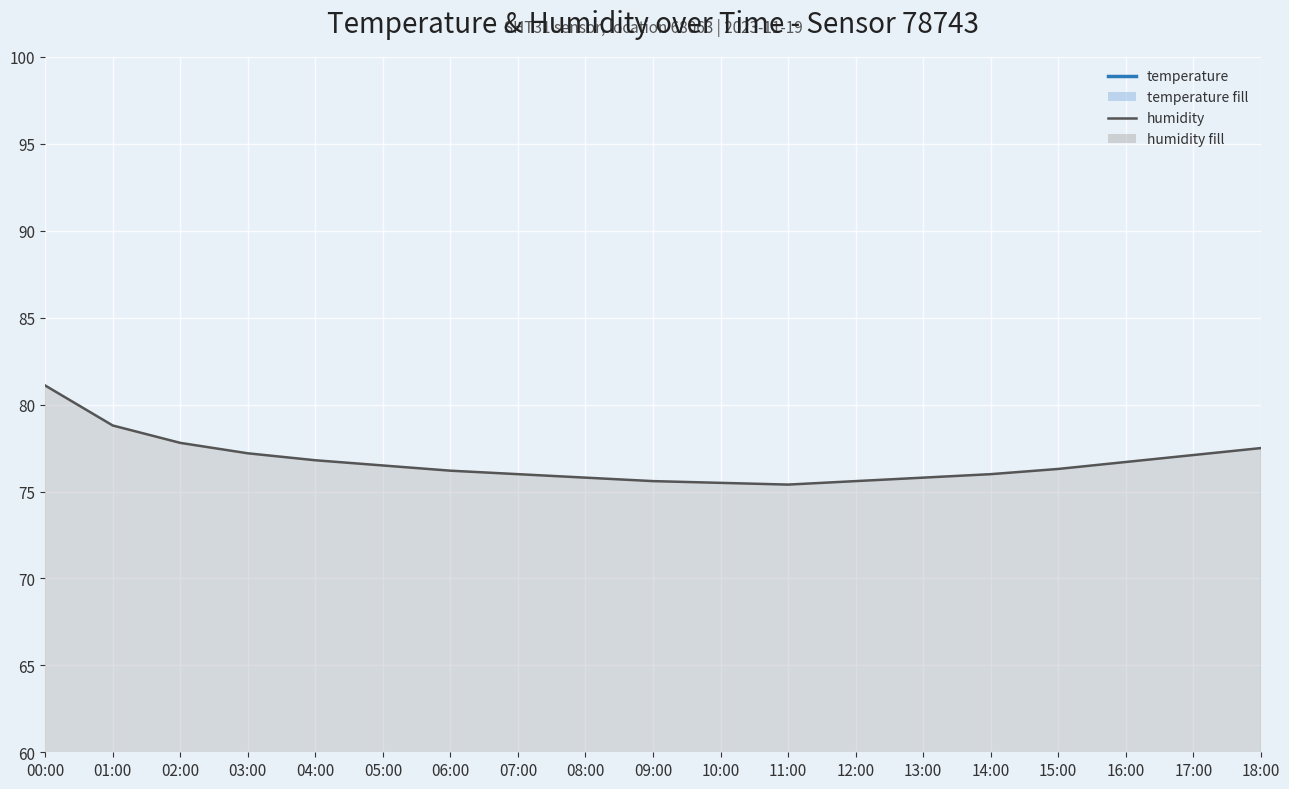

Which has a higher value, 15:00 or 17:00?

15:00